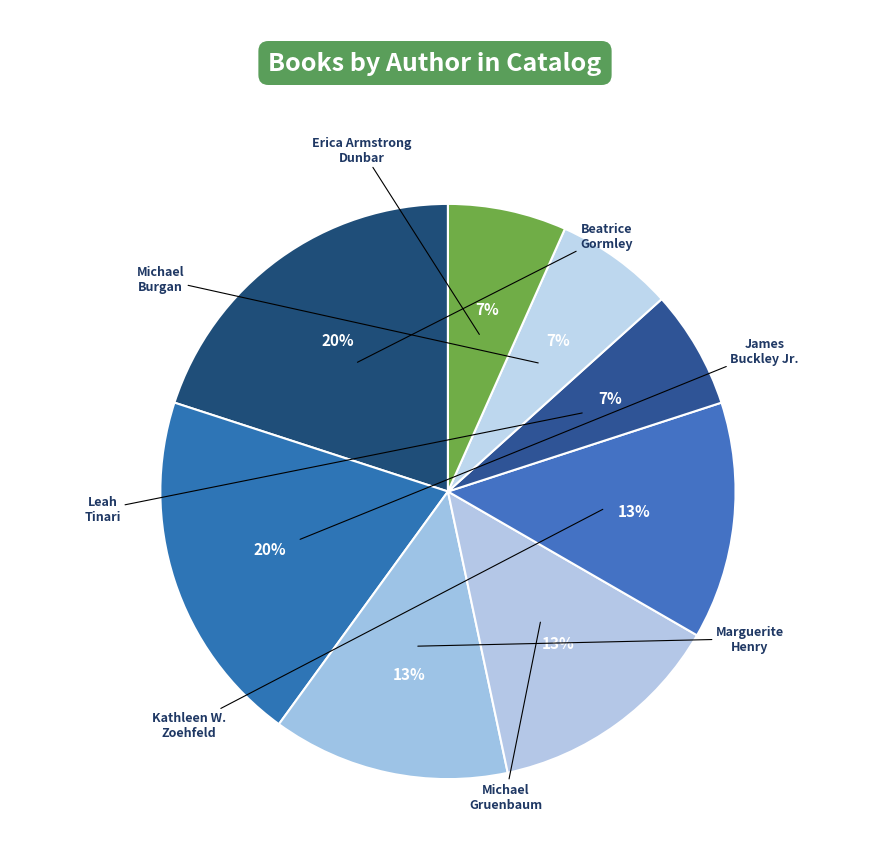

How many slices are in this pie chart?

8